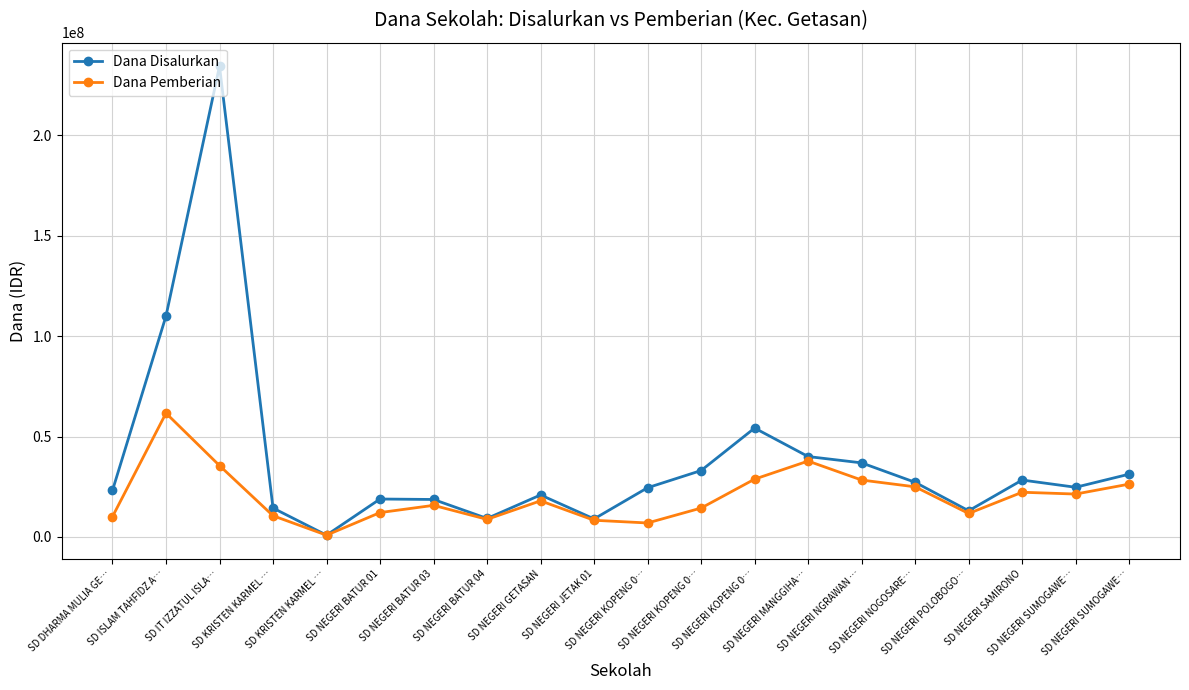

Reading left to right, extract all data points from this chart.

Dana Disalurkan: SD DHARMA MULIA GE…=23175000	SD ISLAM TAHFIDZ A…=110025000	SD IT IZZATUL ISLA…=234450000	SD KRISTEN KARMEL …=14400000	SD KRISTEN KARMEL …=900000	SD NEGERI BATUR 01=18900000	SD NEGERI BATUR 03=18675000	SD NEGERI BATUR 04=9225000	SD NEGERI GETASAN=20925000	SD NEGERI JETAK 01=9000000	SD NEGERI KOPENG 0…=24525000	SD NEGERI KOPENG 0…=33075000	SD NEGERI KOPENG 0…=54225000	SD NEGERI MANGGIHA…=40050000	SD NEGERI NGRAWAN …=36900000	SD NEGERI NOGOSARE…=27225000	SD NEGERI POLOBOGO…=13050000	SD NEGERI SAMIRONO=28350000	SD NEGERI SUMOGAWE…=24750000	SD NEGERI SUMOGAWE…=31275000
Dana Pemberian: SD DHARMA MULIA GE…=10125000	SD ISLAM TAHFIDZ A…=61650000	SD IT IZZATUL ISLA…=35550000	SD KRISTEN KARMEL …=10575000	SD KRISTEN KARMEL …=900000	SD NEGERI BATUR 01=12150000	SD NEGERI BATUR 03=15750000	SD NEGERI BATUR 04=8775000	SD NEGERI GETASAN=18000000	SD NEGERI JETAK 01=8325000	SD NEGERI KOPENG 0…=6975000	SD NEGERI KOPENG 0…=14400000	SD NEGERI KOPENG 0…=28800000	SD NEGERI MANGGIHA…=37800000	SD NEGERI NGRAWAN …=28350000	SD NEGERI NOGOSARE…=24975000	SD NEGERI POLOBOGO…=11700000	SD NEGERI SAMIRONO=22275000	SD NEGERI SUMOGAWE…=21375000	SD NEGERI SUMOGAWE…=26325000